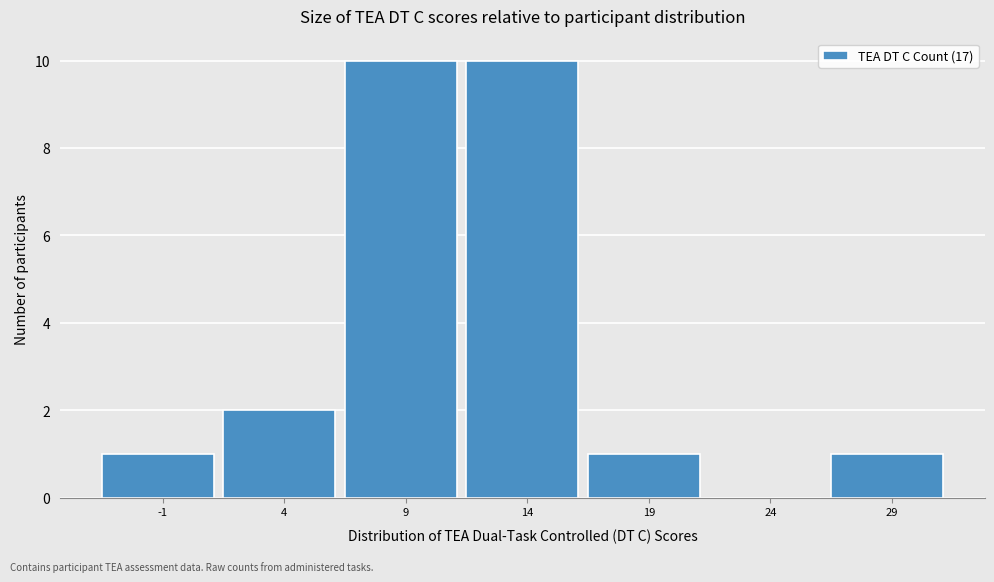

Reading left to right, transcribe all the data shown in this chart.

-1=1	4=2	9=10	14=10	19=1	24=0	29=1